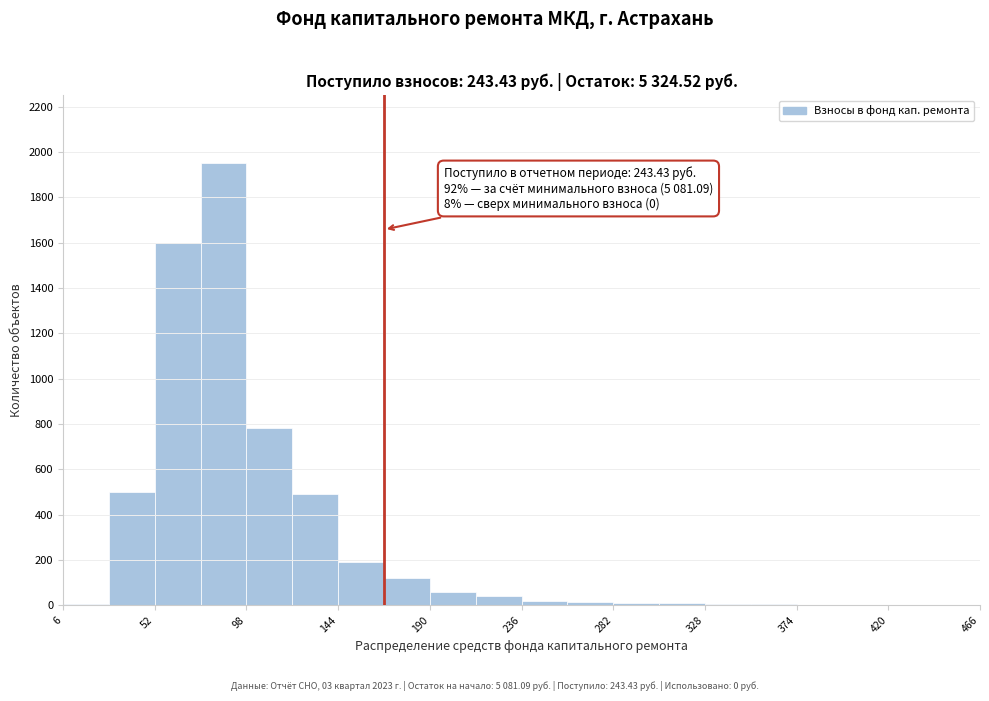

Over which range of the x-axis is the bar tallest?

75 to 98